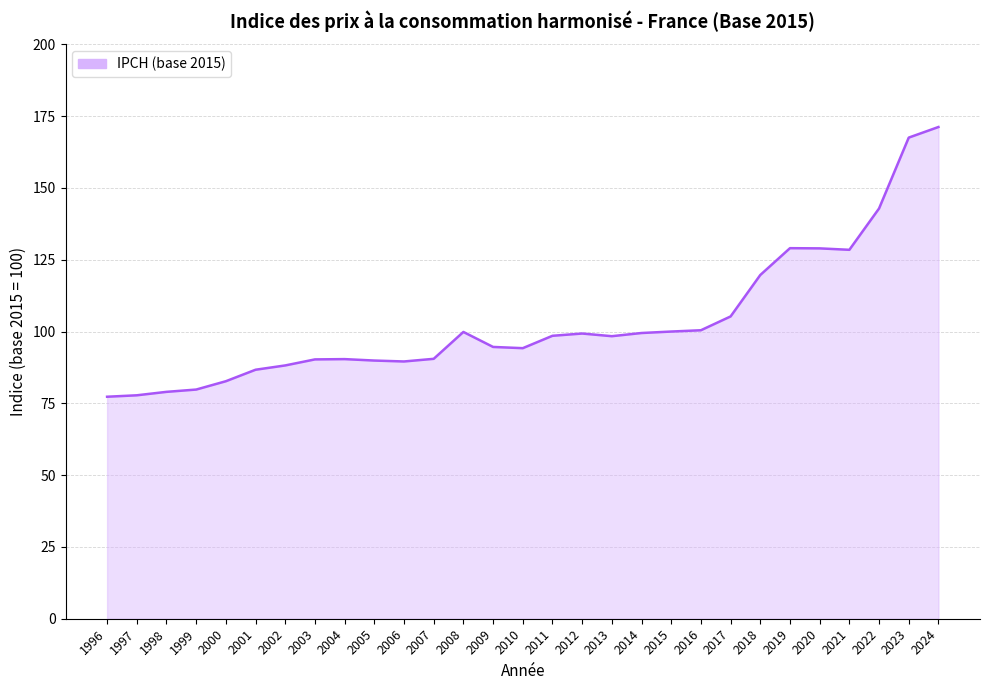

What is the sum of all values?

3000.0